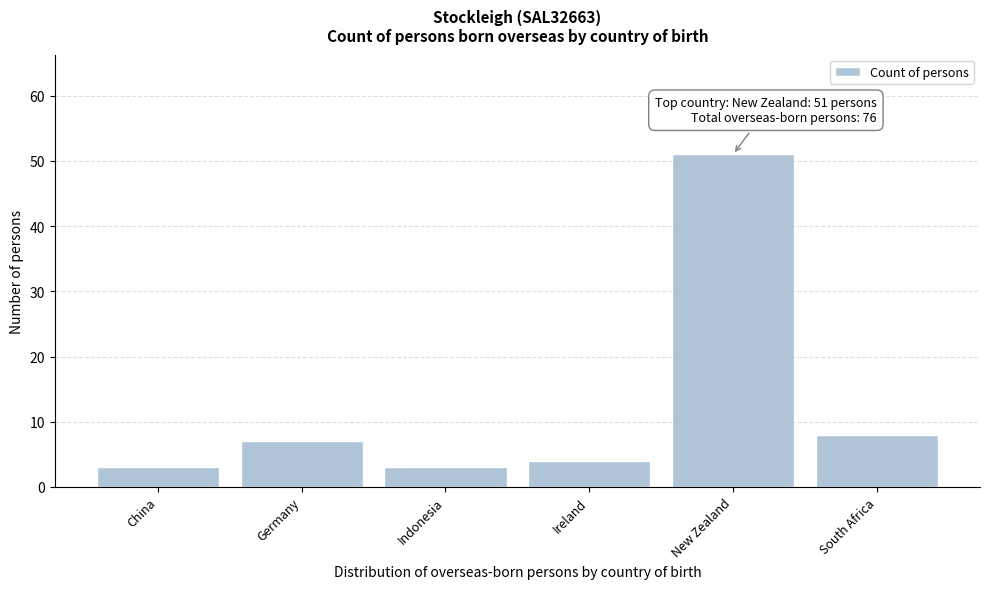

Reading right to left, extract all data points from this chart.

8	51	4	3	7	3